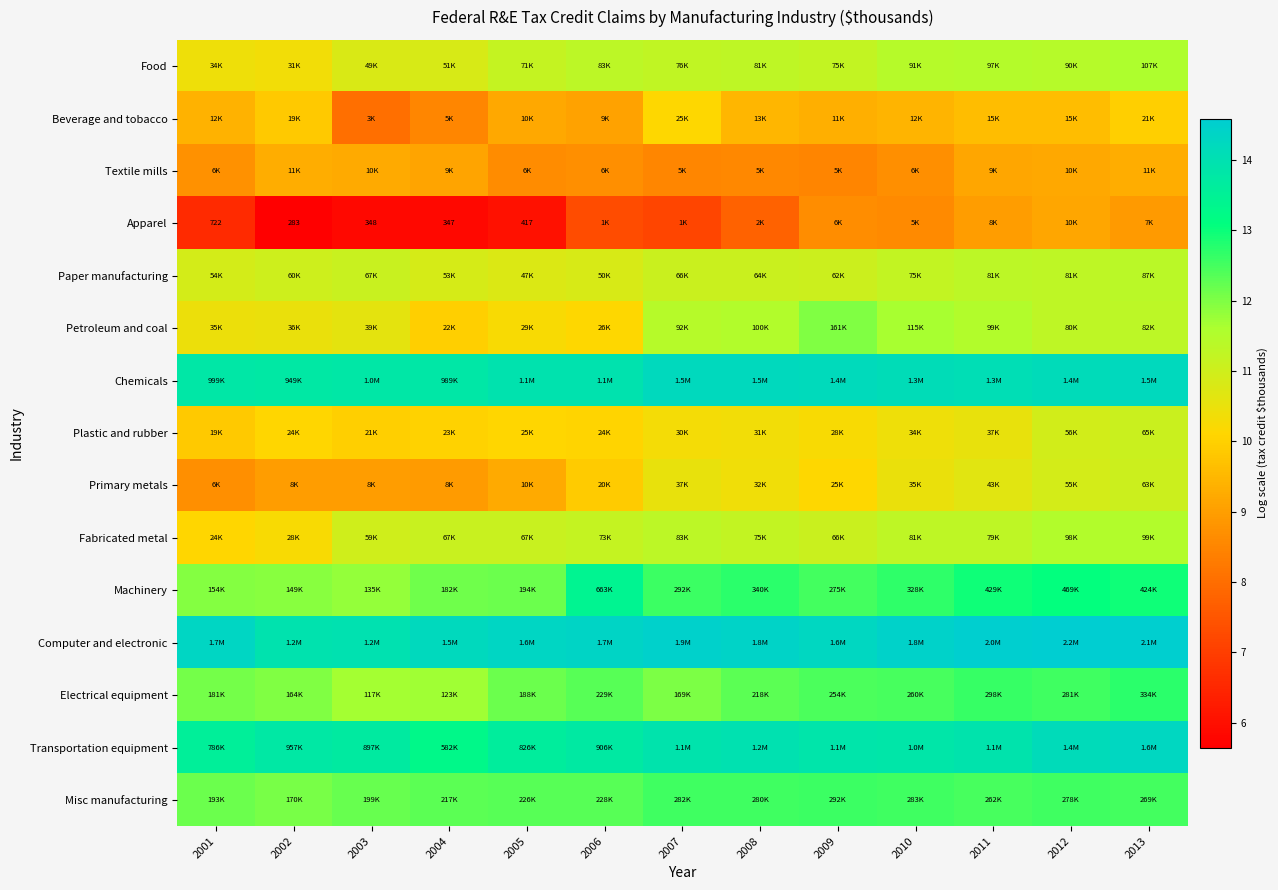

What is the difference between the highest and lowest values at 2011?

5.5